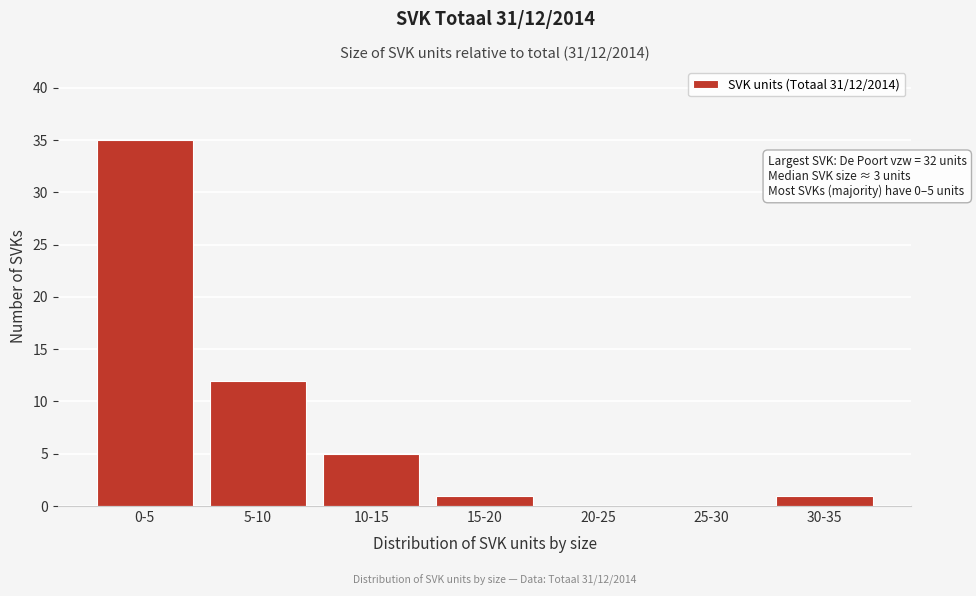

Reading left to right, list all the values displayed in this chart.

0-5=35	5-10=12	10-15=5	15-20=1	20-25=0	25-30=0	30-35=1